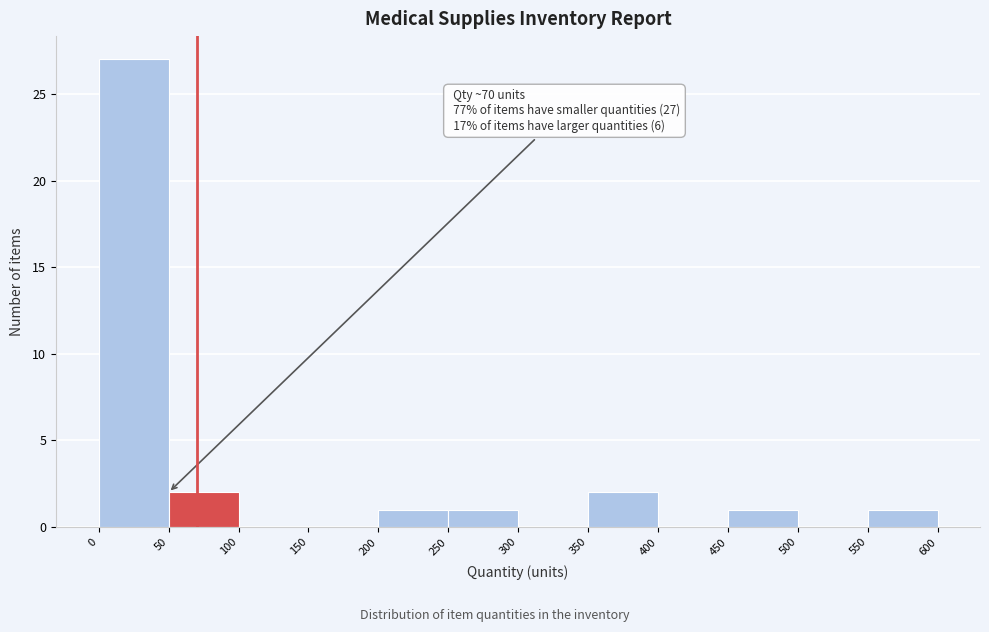

Which range on the x-axis has the tallest bar?

0 to 50